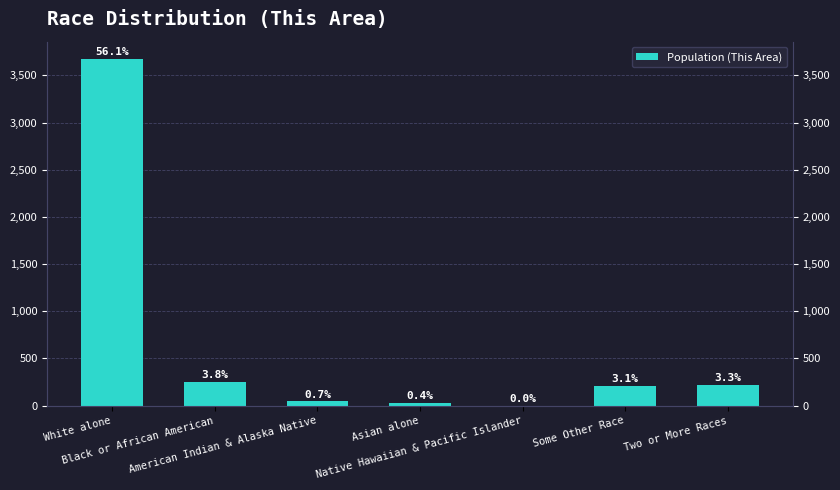

What is the difference between the maximum and minimum values?

3673